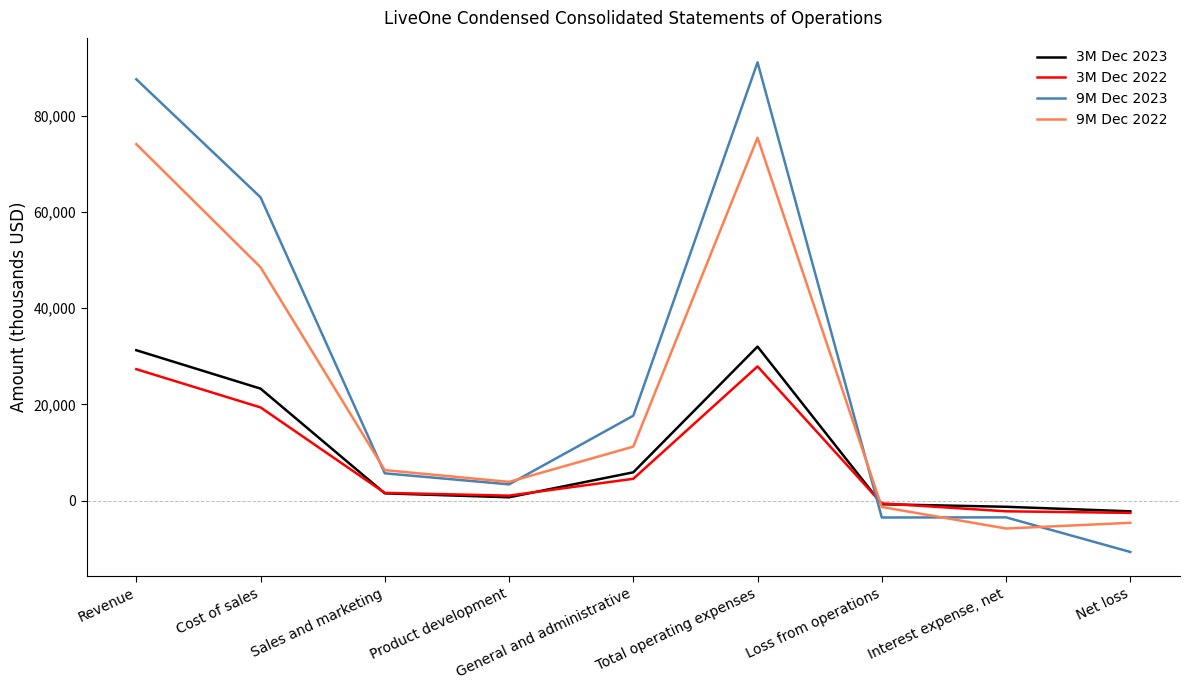

What is the total value across all series at Revenue?

220158